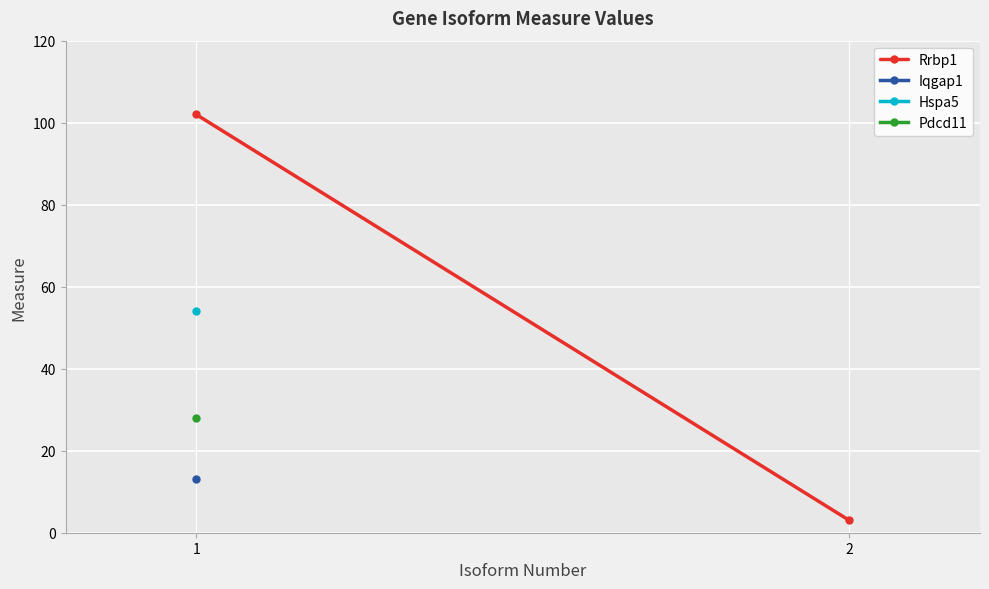

What is the smallest value displayed?

3